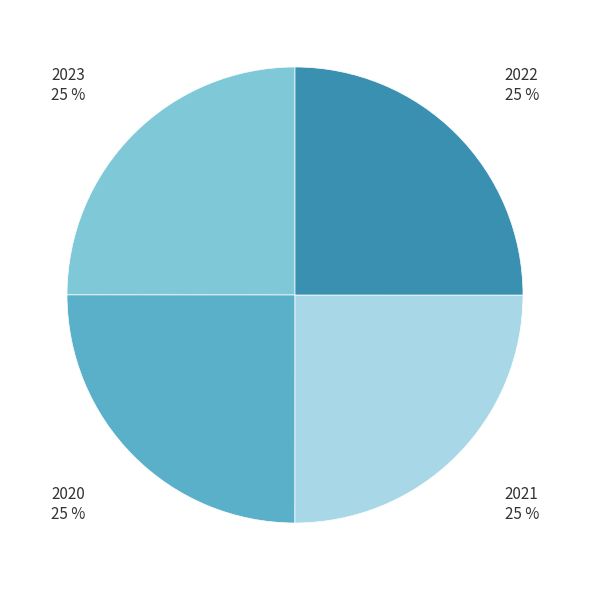

Does 2023 account for over 50% of the chart?

No